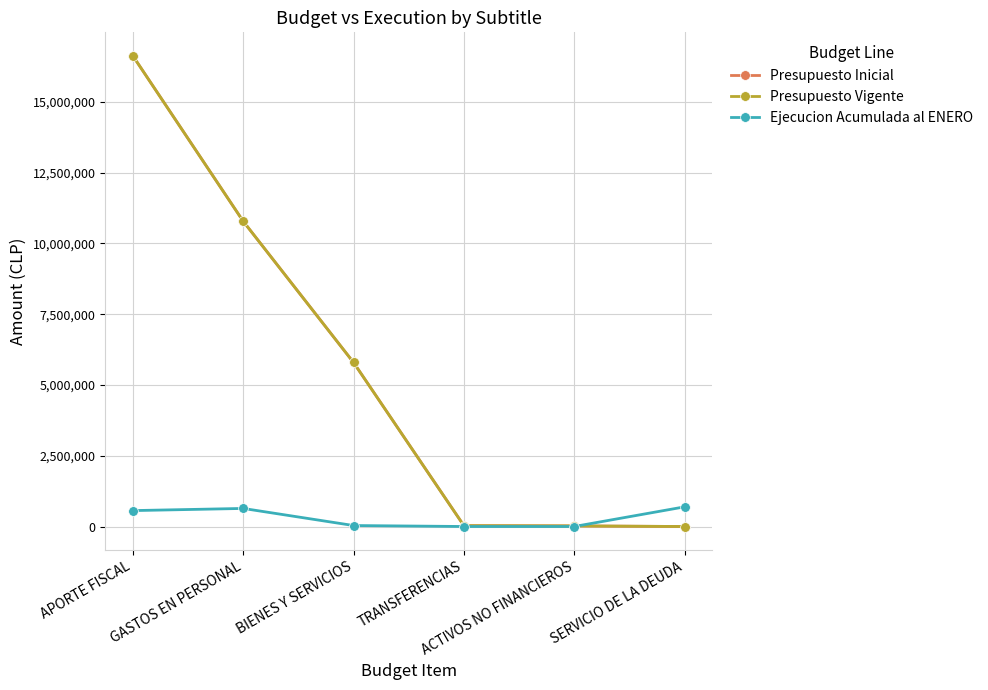

How many lines are shown in the chart?

3